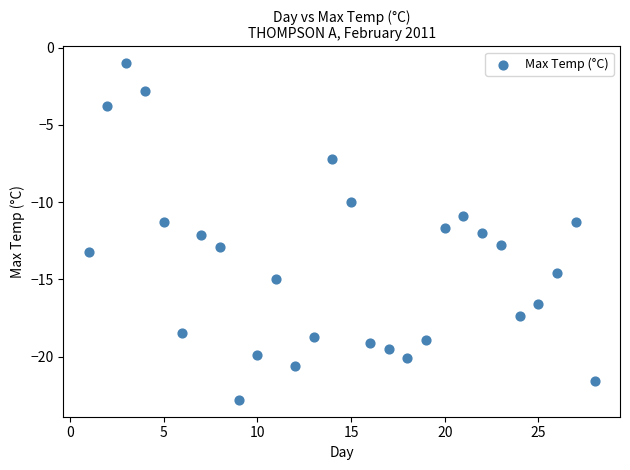

What is the range of Y values (max minus min)?

21.8